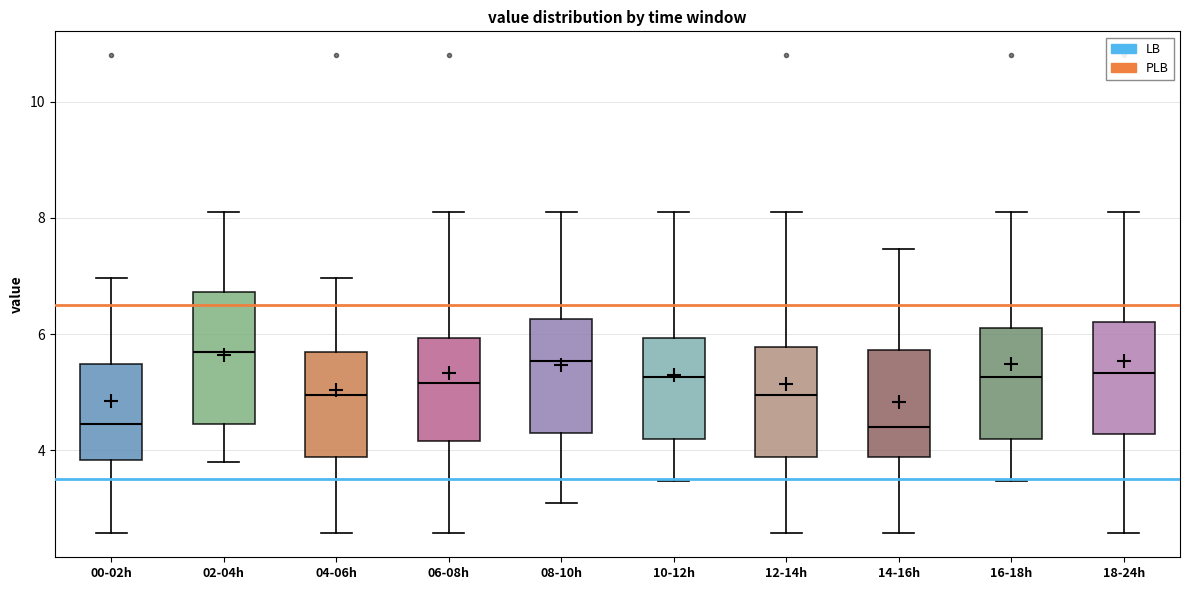

Reading left to right, transcribe this box plot: for each box, give where its median line is, the range the box spans, and where its two whiskers end, as read against the y-axis. The values are not printed on the chart, so give them approximately, as read against the axis.

00-02h: median 4.4, box 3.8 to 5.4, whiskers 2.6 to 7.0
02-04h: median 5.8, box 4.4 to 6.8, whiskers 3.8 to 8.2
04-06h: median 5.0, box 3.8 to 5.6, whiskers 2.6 to 7.0
06-08h: median 5.2, box 4.2 to 6.0, whiskers 2.6 to 8.2
08-10h: median 5.6, box 4.2 to 6.2, whiskers 3.2 to 8.2
10-12h: median 5.2, box 4.2 to 6.0, whiskers 3.4 to 8.2
12-14h: median 5.0, box 3.8 to 5.8, whiskers 2.6 to 8.2
14-16h: median 4.4, box 3.8 to 5.8, whiskers 2.6 to 7.4
16-18h: median 5.2, box 4.2 to 6.2, whiskers 3.4 to 8.2
18-24h: median 5.4, box 4.2 to 6.2, whiskers 2.6 to 8.2